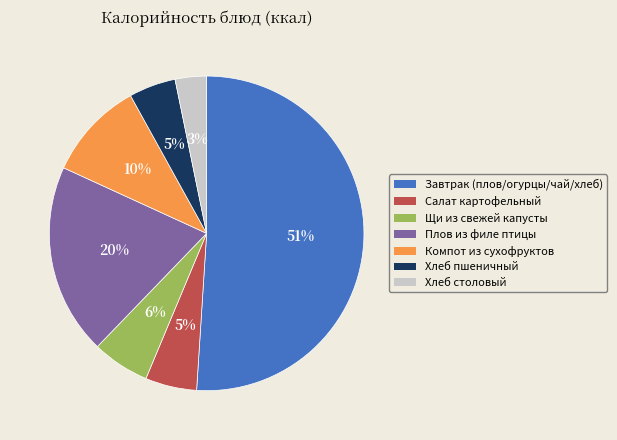

To the nearest percent, what percentage of the pie is Хлеб столовый?

3%